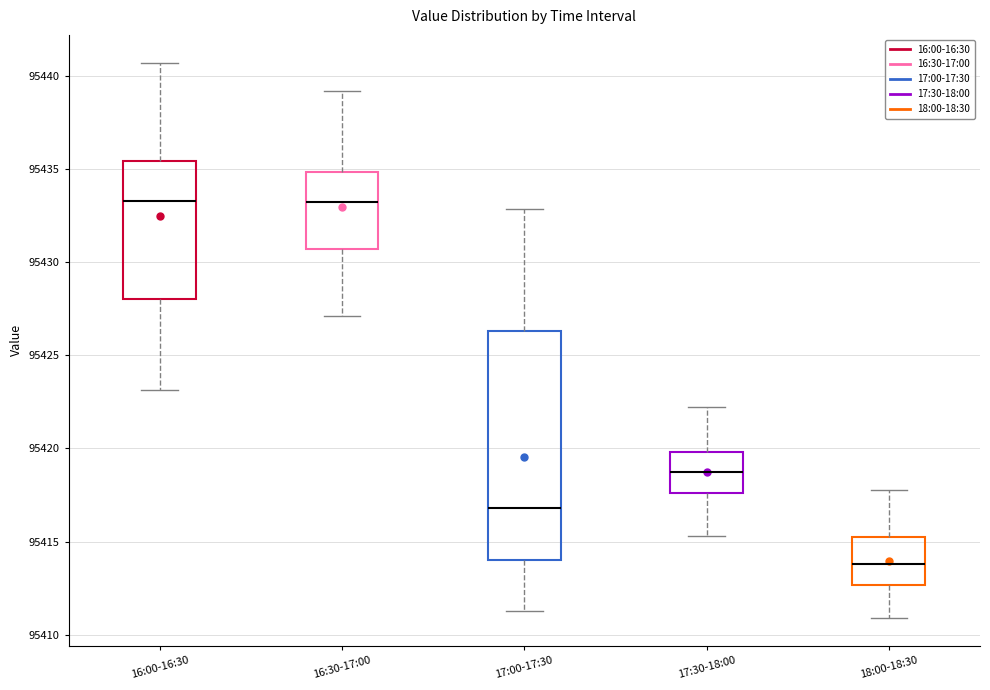

Reading left to right, read every box against the y-axis: the position of its median line, the range the box covers, and the ends of its whiskers. The values are not printed on the chart, so give them approximately, as read against the axis.

16:00-16:30: median 95433.5, box 95428.0 to 95435.5, whiskers 95423.0 to 95440.5
16:30-17:00: median 95433.0, box 95430.5 to 95435.0, whiskers 95427.0 to 95439.0
17:00-17:30: median 95417.0, box 95414.0 to 95426.5, whiskers 95411.5 to 95433.0
17:30-18:00: median 95418.5, box 95417.5 to 95420.0, whiskers 95415.5 to 95422.0
18:00-18:30: median 95414.0, box 95412.5 to 95415.5, whiskers 95411.0 to 95418.0